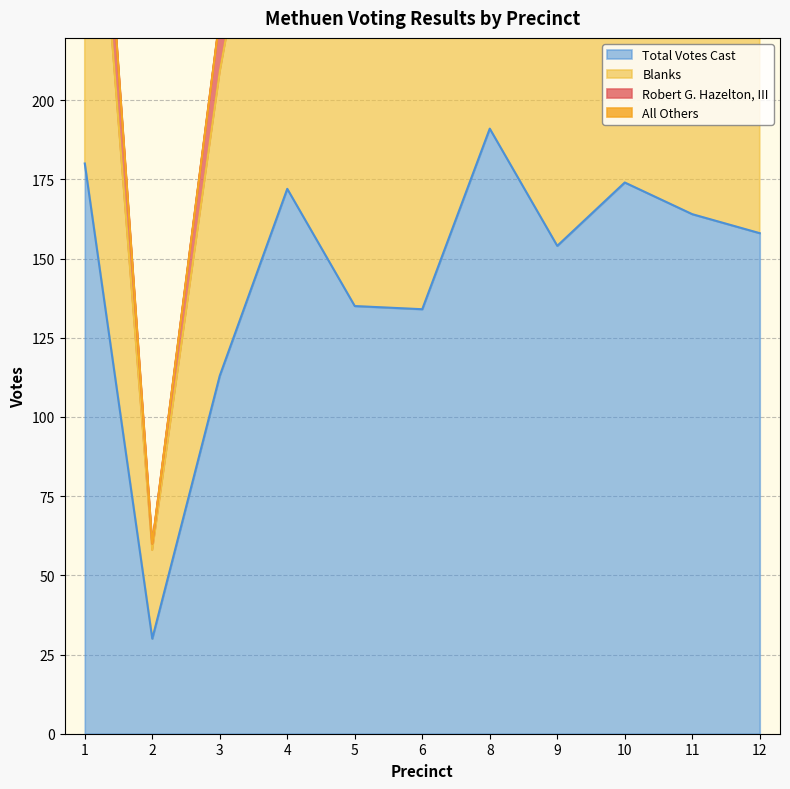

Which series has the largest total across all categories?

Blanks